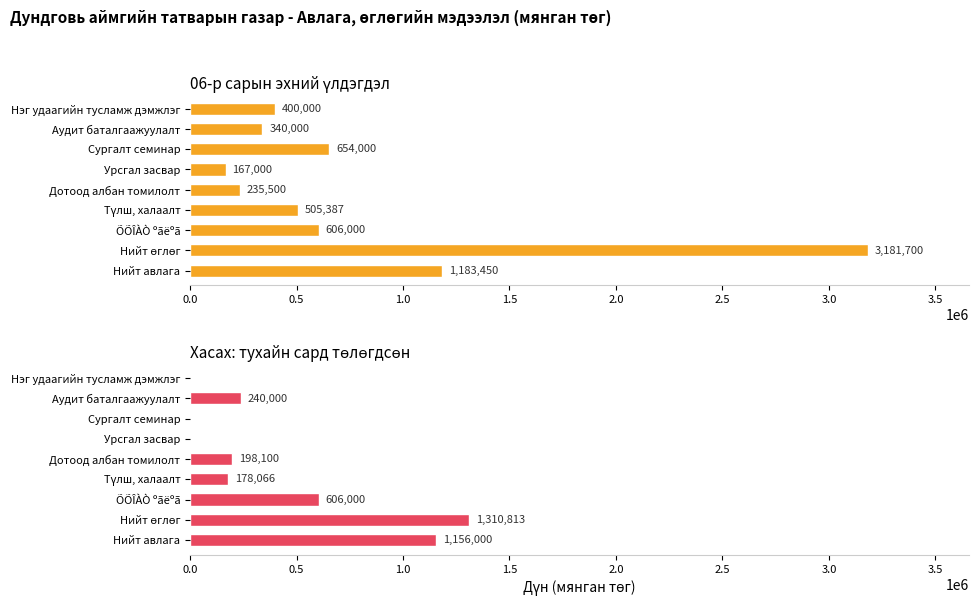

How many bars are there in total?

18